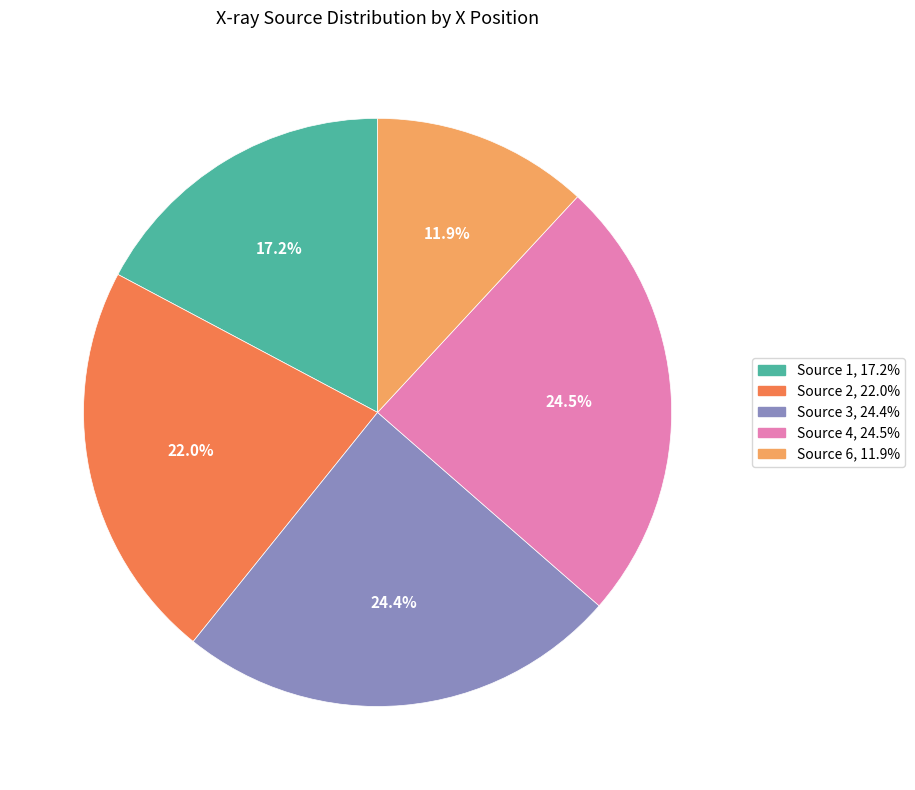

Does any single category account for the majority?

No